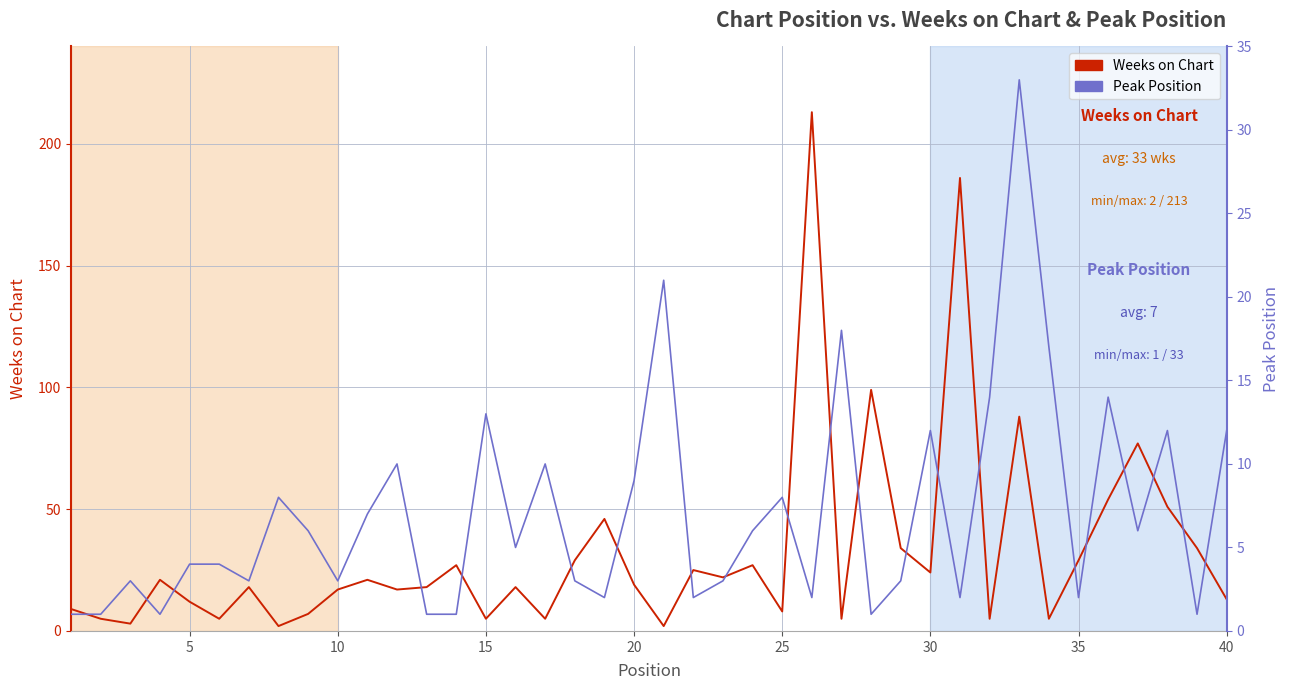

Rank the series by their maximum value, from lowest to highest.

Peak Position, Weeks on Chart